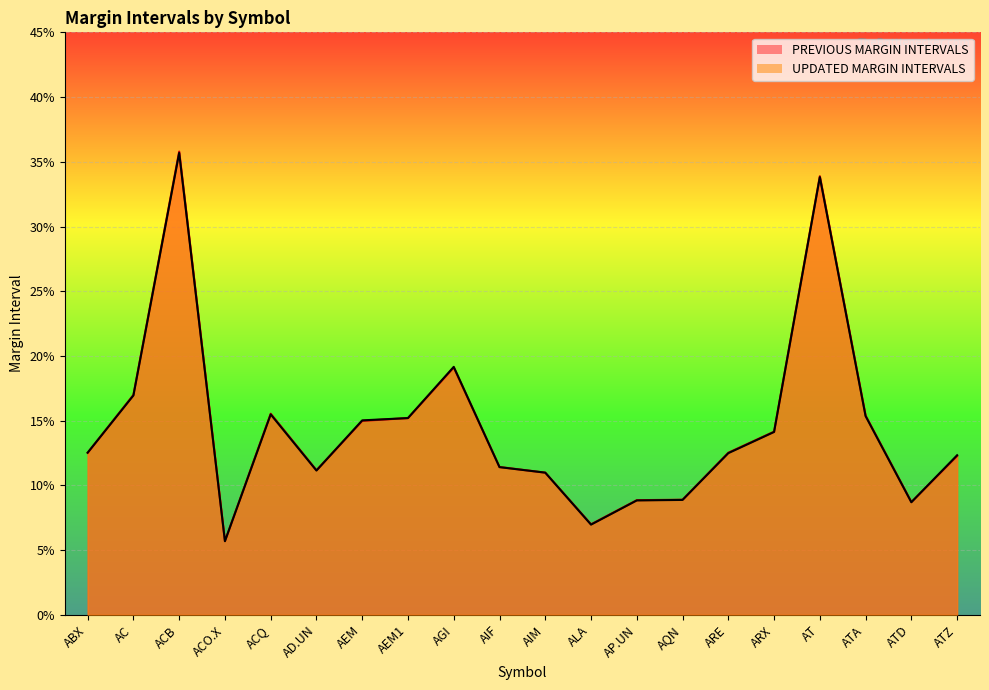

The UPDATED MARGIN INTERVALS series shows 0.3 at AT. True or false?

True